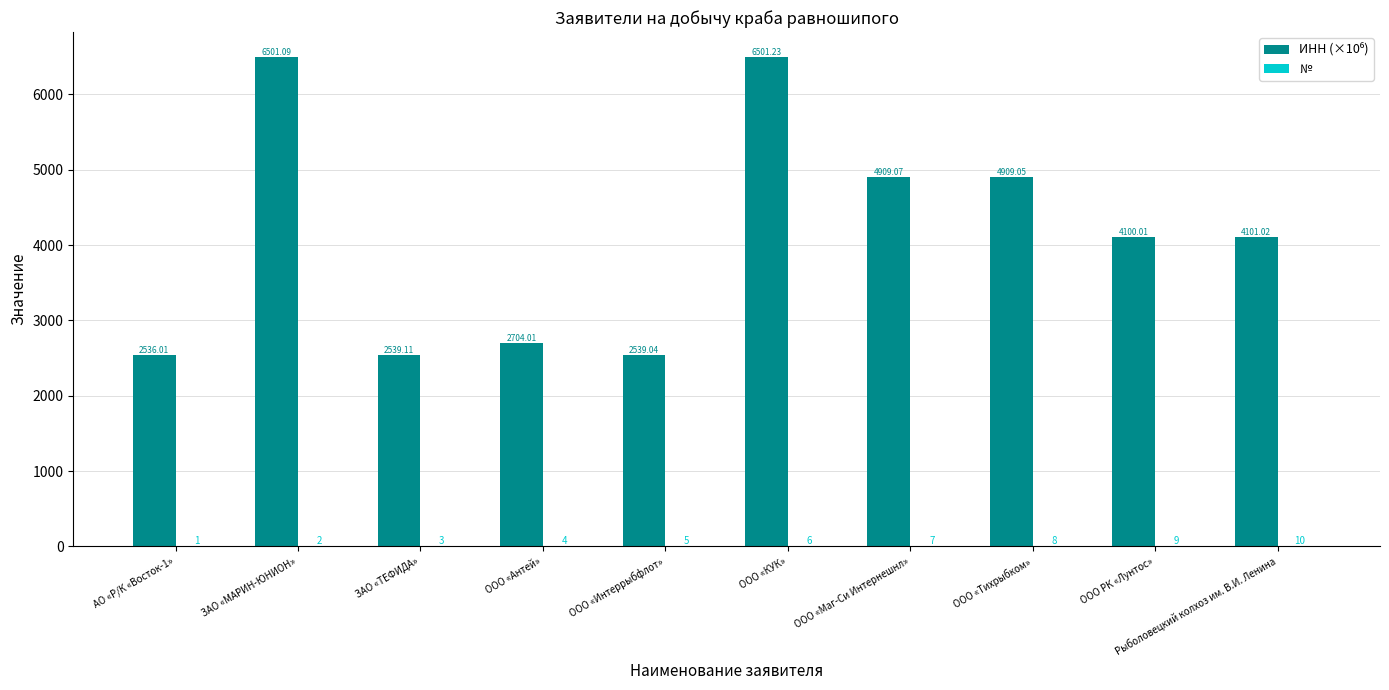

What value does the ИНН (×10⁶) series have at ЗАО «МАРИН-ЮНИОН»?

6501.1